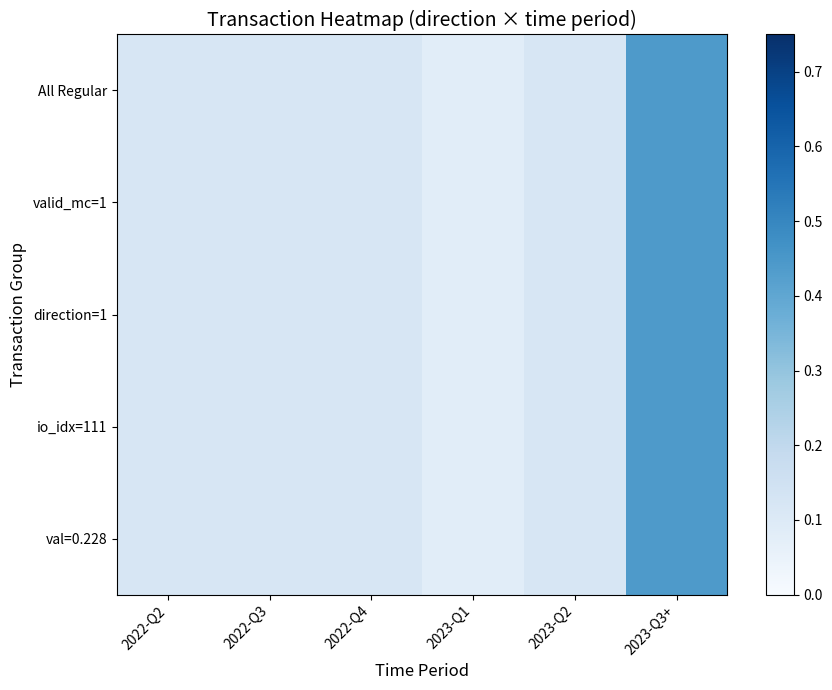

Reading right to left, transcribe all the data shown in this chart.

All Regular: 2023-Q3+=0.4	2023-Q2=0.1	2023-Q1=0.1	2022-Q4=0.1	2022-Q3=0.1	2022-Q2=0.1
valid_mc=1: 2023-Q3+=0.4	2023-Q2=0.1	2023-Q1=0.1	2022-Q4=0.1	2022-Q3=0.1	2022-Q2=0.1
direction=1: 2023-Q3+=0.4	2023-Q2=0.1	2023-Q1=0.1	2022-Q4=0.1	2022-Q3=0.1	2022-Q2=0.1
io_idx=111: 2023-Q3+=0.4	2023-Q2=0.1	2023-Q1=0.1	2022-Q4=0.1	2022-Q3=0.1	2022-Q2=0.1
val=0.228: 2023-Q3+=0.4	2023-Q2=0.1	2023-Q1=0.1	2022-Q4=0.1	2022-Q3=0.1	2022-Q2=0.1